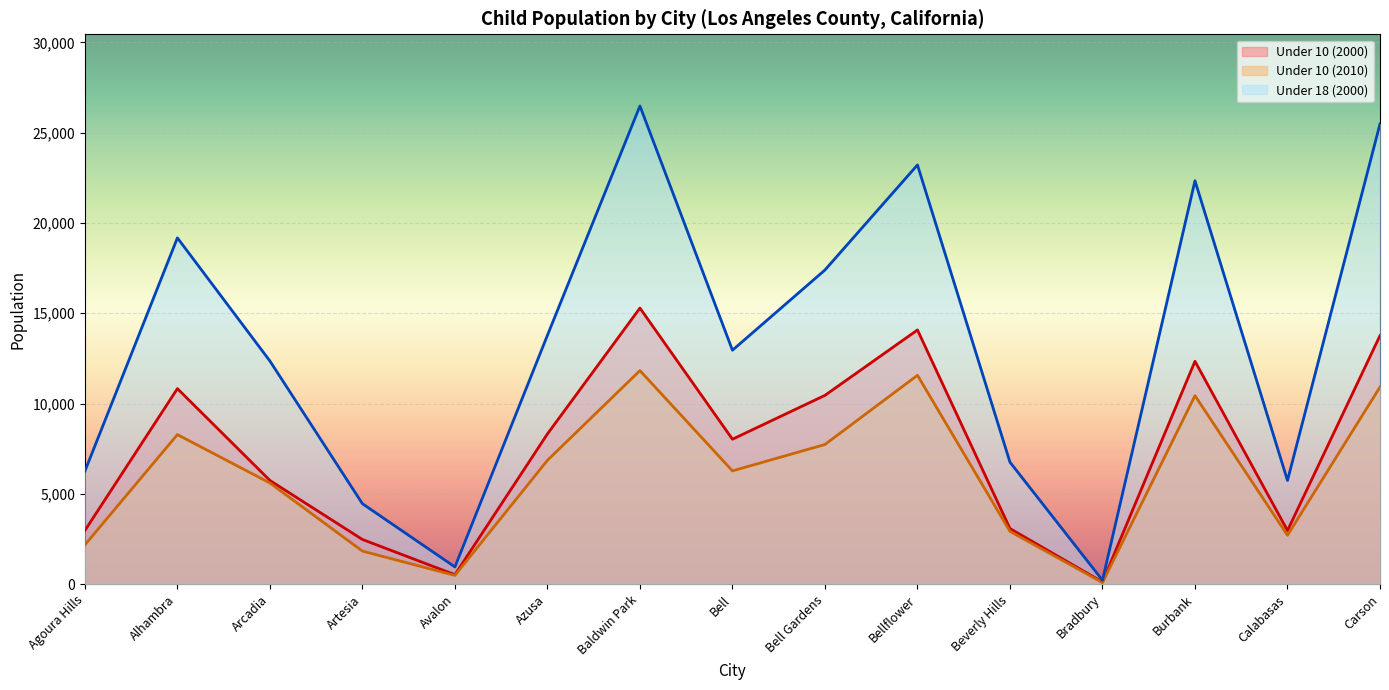

What is the difference between the Under 10 (2010) values at Arcadia and Agoura Hills?

3426